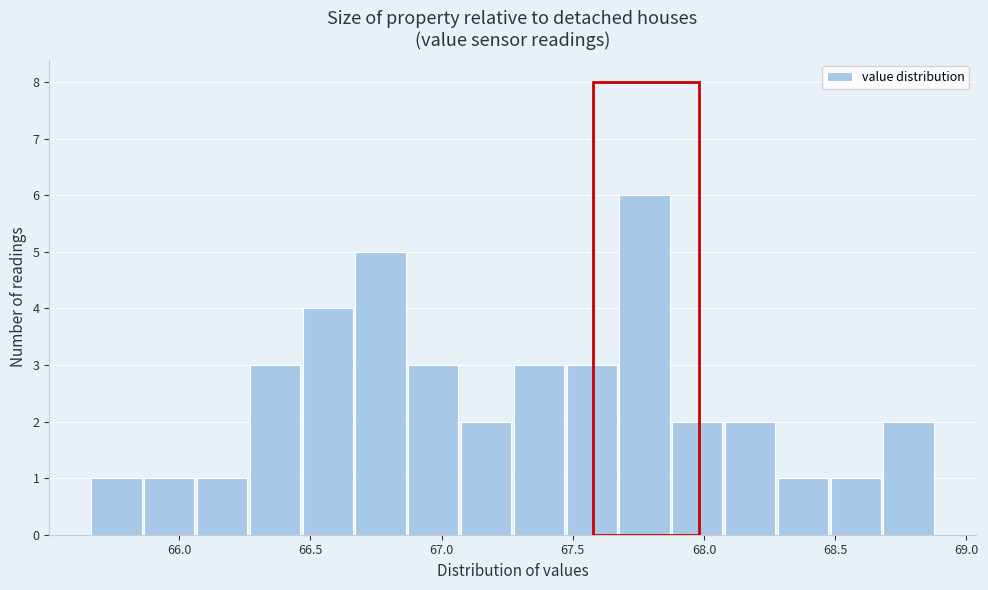

Reading left to right, list every bar in this chart as the range it spans on the x-axis followed by its height. Neither the bar edges nor the heights are printed on the chart, so give them approximately, as read against the axes.

65.65 to 65.85: 1
65.85 to 66.05: 1
66.05 to 66.25: 1
66.25 to 66.45: 3
66.45 to 66.65: 4
66.65 to 66.85: 5
66.85 to 67.05: 3
67.05 to 67.25: 2
67.25 to 67.45: 3
67.45 to 67.65: 3
67.65 to 67.85: 6
67.85 to 68.10: 2
68.10 to 68.30: 2
68.30 to 68.50: 1
68.50 to 68.70: 1
68.70 to 68.90: 2